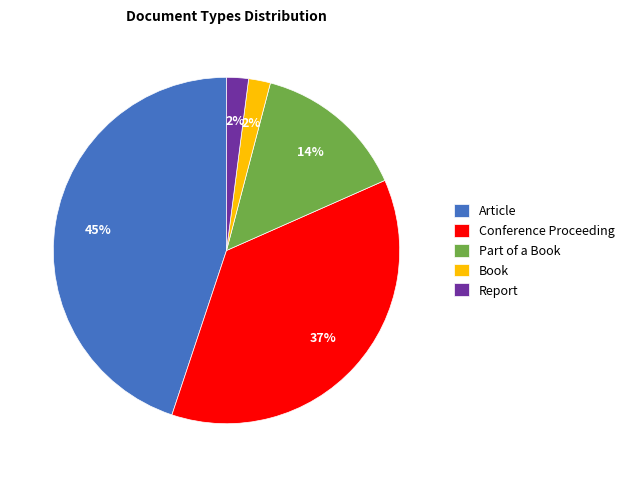

What is the largest slice in the pie chart?

Article